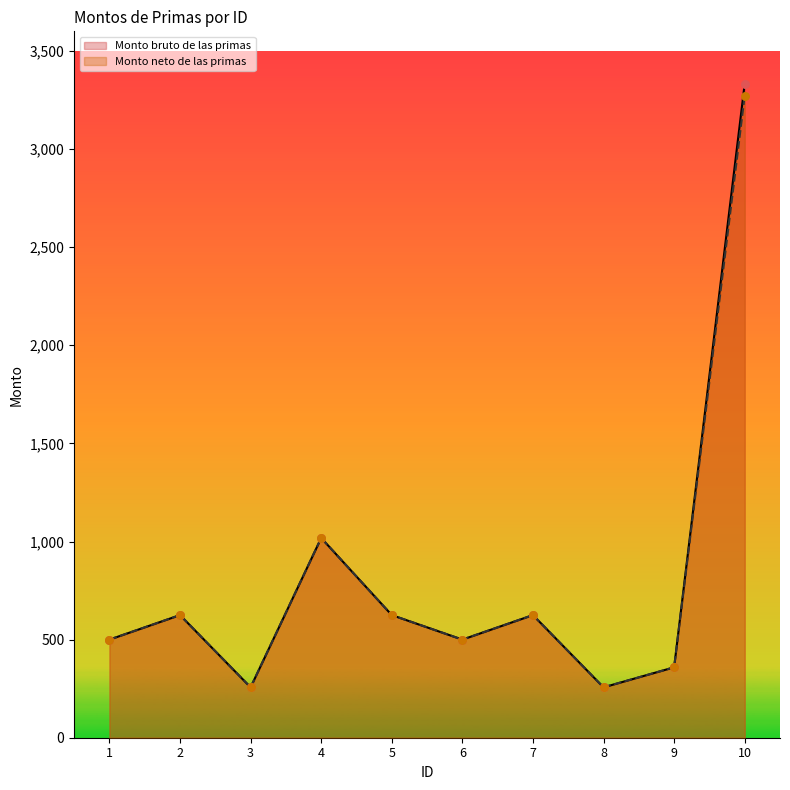

At how many categories does at least one series exceed 2370?

1